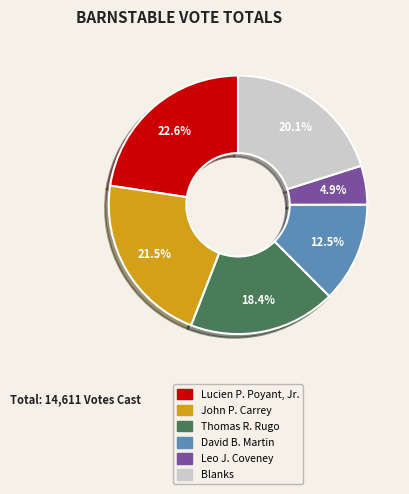

Count the number of slices in the pie.

6